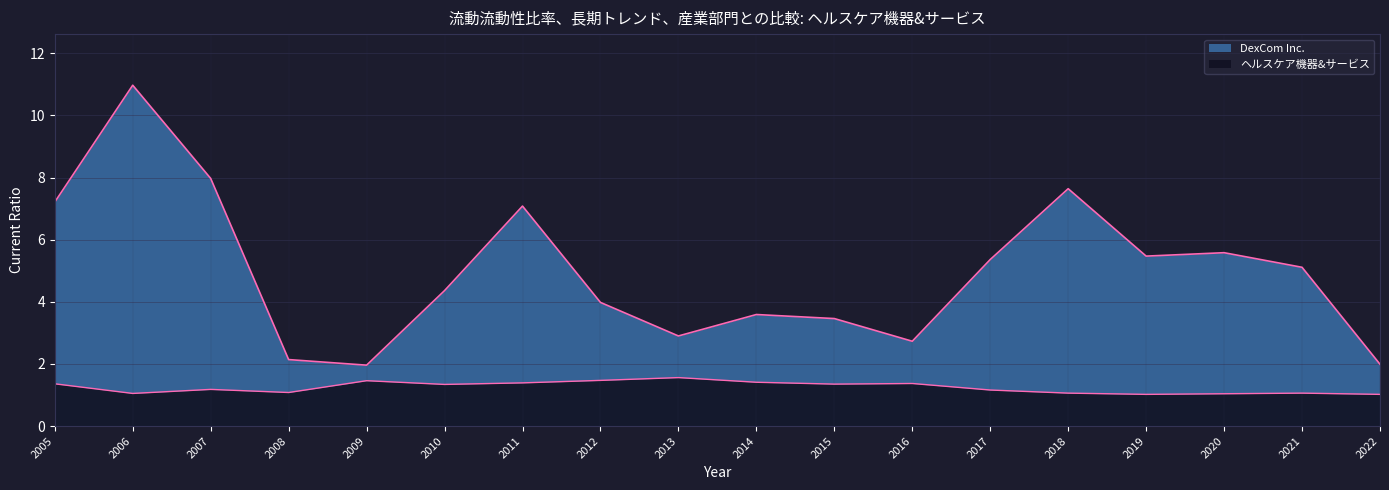

What is the difference between the maximum and minimum values in the ヘルスケア機器&サービス series?

0.5